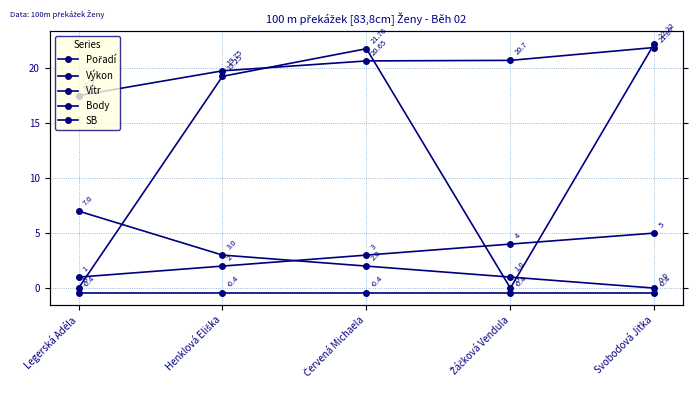

At which label does Pořadí reach its minimum?

Legerská Adéla